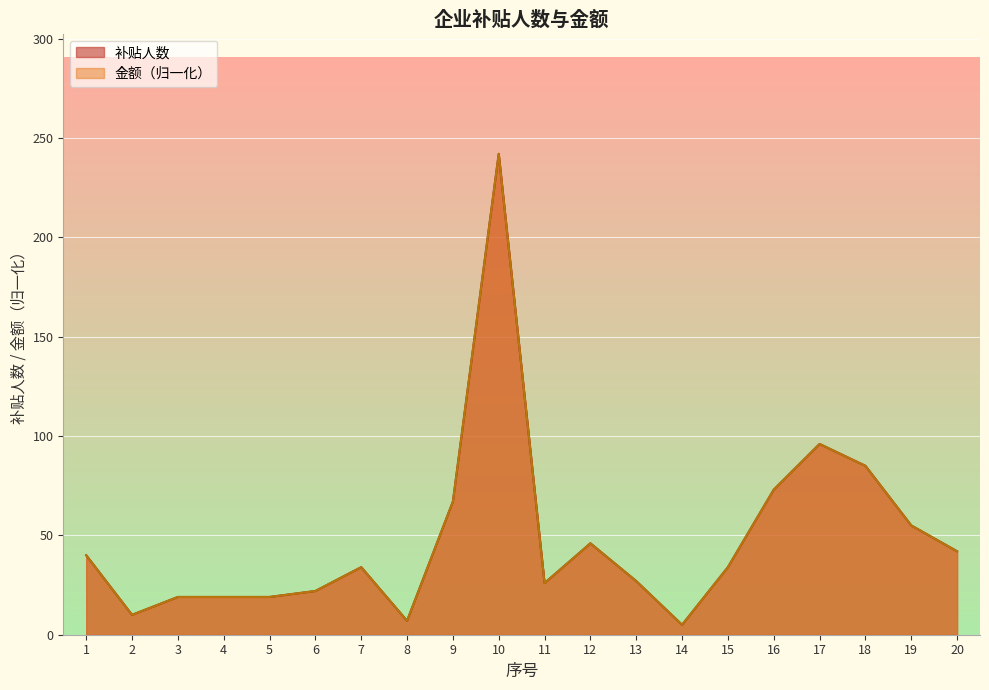

Reading left to right, list all the values displayed in this chart.

补贴人数: 1=40	2=10	3=19	4=19	5=19	6=22	7=34	8=7	9=67	10=242	11=26	12=46	13=27	14=5	15=34	16=73	17=96	18=85	19=55	20=42
金额: 1=40	2=10	3=19	4=19	5=19	6=22	7=34	8=7	9=67	10=242	11=26	12=46	13=27	14=5	15=34	16=73	17=96	18=85	19=55	20=42